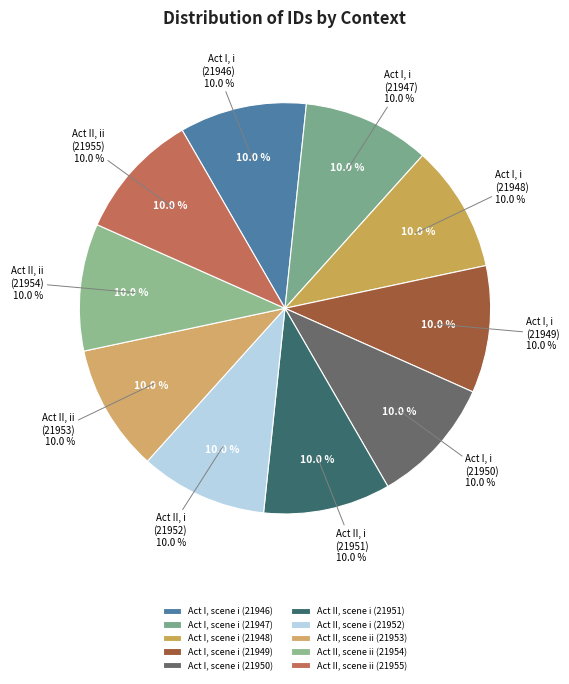

What percentage is the Act I, scene i (21946) slice, to the nearest percent?

10%